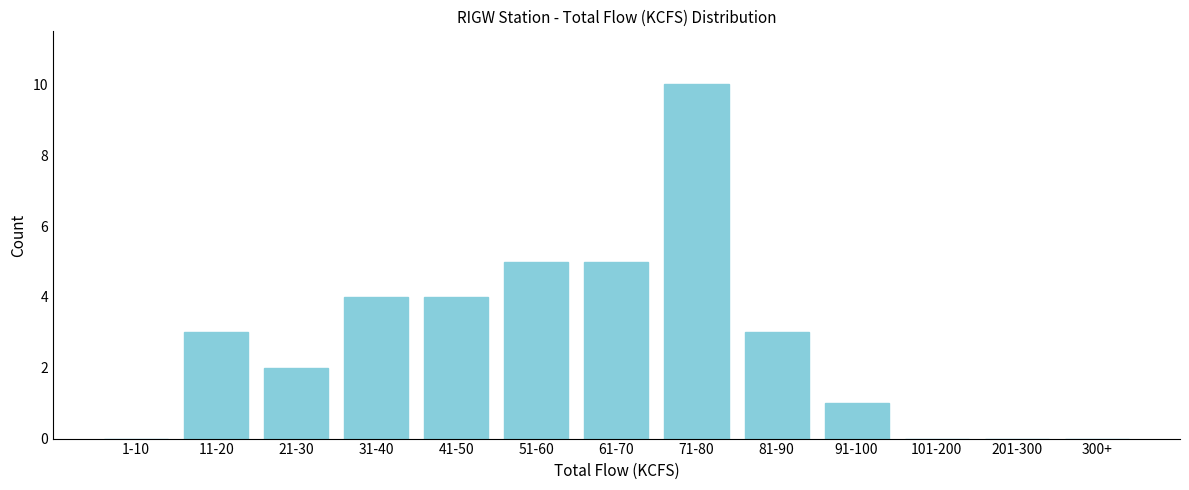

Reading left to right, what are all the values shown in this chart?

1-10=0	11-20=3	21-30=2	31-40=4	41-50=4	51-60=5	61-70=5	71-80=10	81-90=3	91-100=1	101-200=0	201-300=0	300+=0